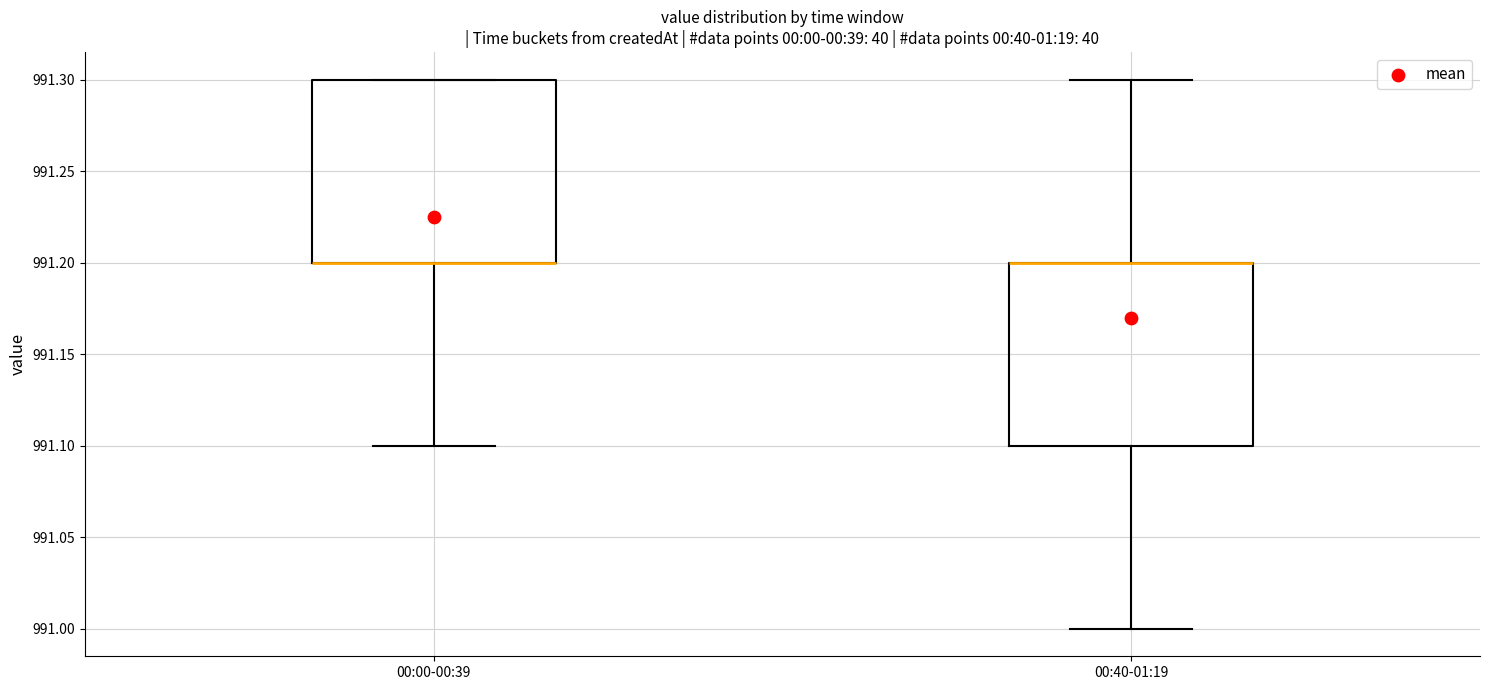

Where does the lower whisker of the box for 00:00-00:39 end on the y-axis? The values are not printed on the chart, so give them approximately, as read against the axis.

991.1